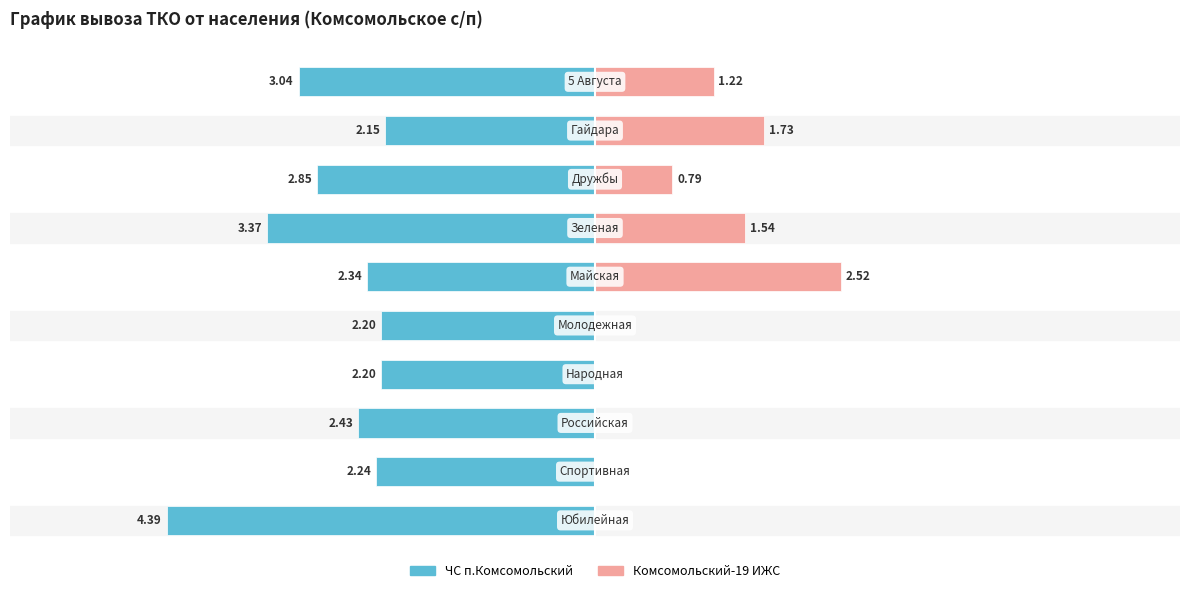

What is the value of the Комсомольский-19 ИЖС bar at the 9th from the left?

1.7